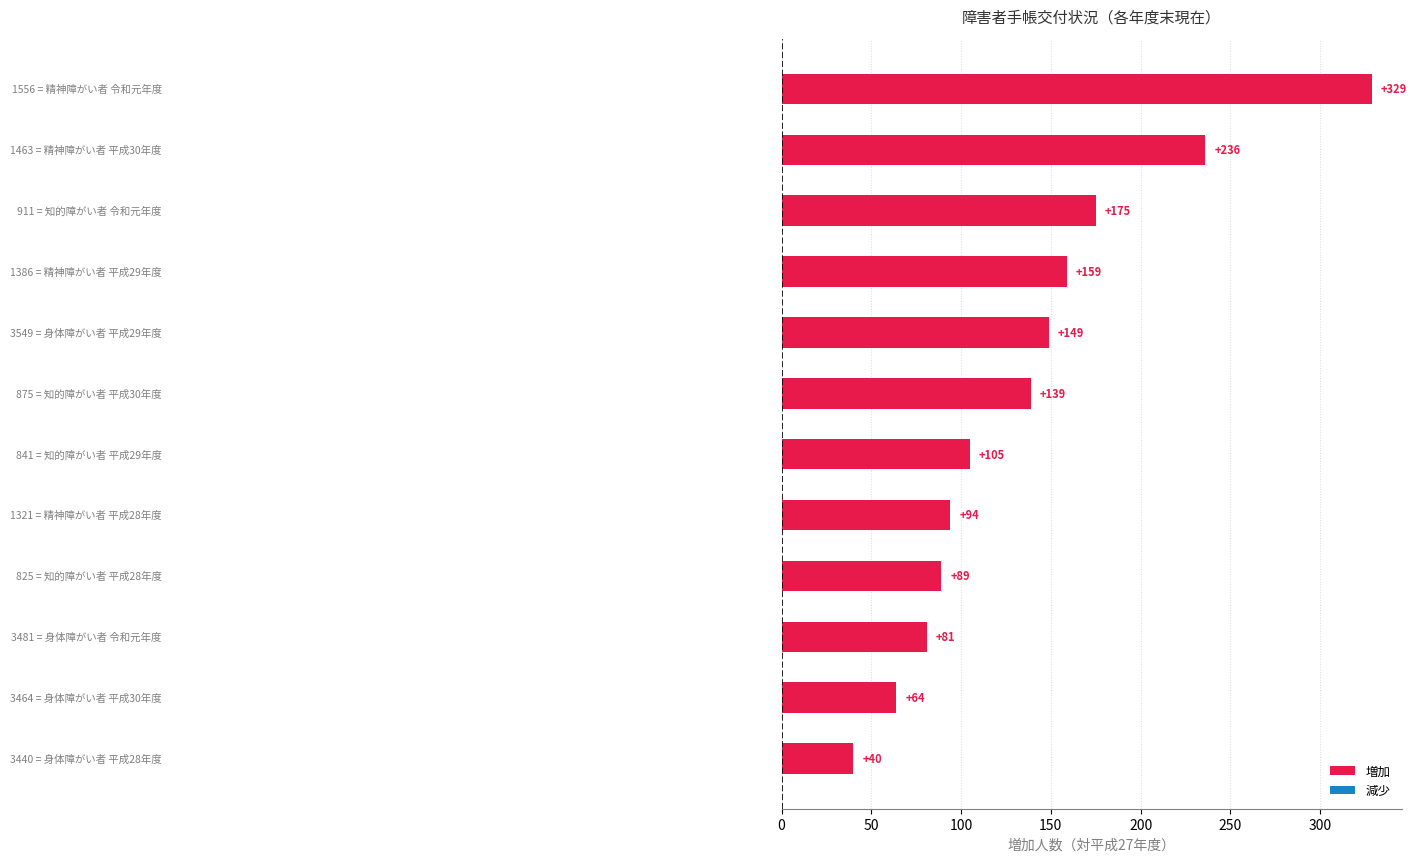

What is the sum of all values?

1660